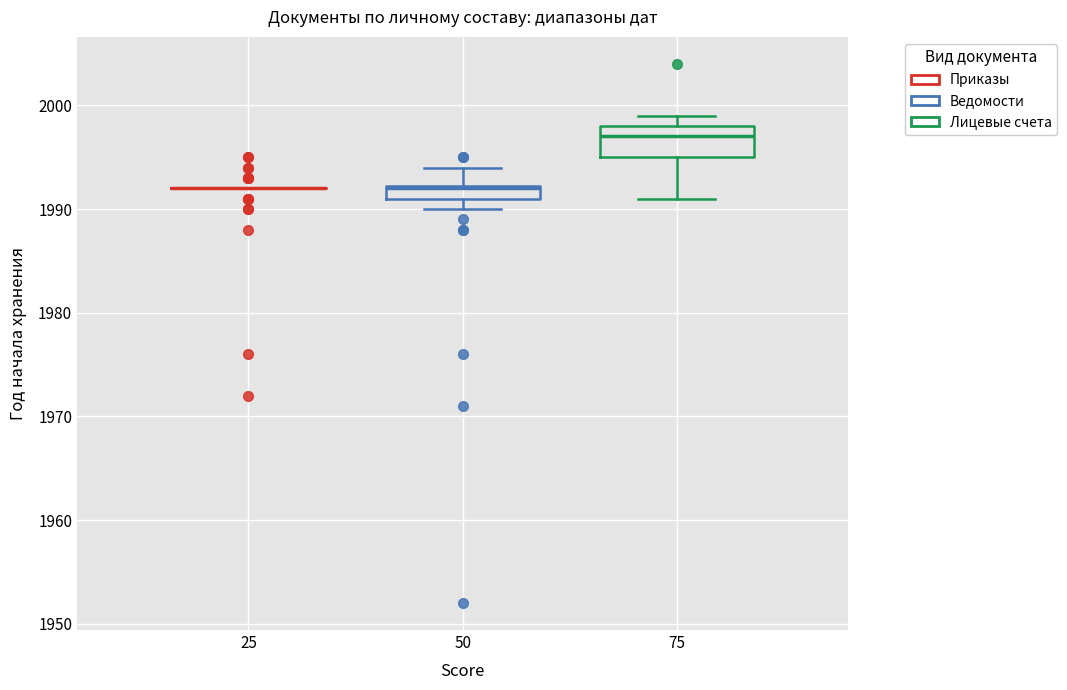

Where is the upper edge of the box at x = 75 on the y-axis? The values are not printed on the chart, so give them approximately, as read against the axis.

1998